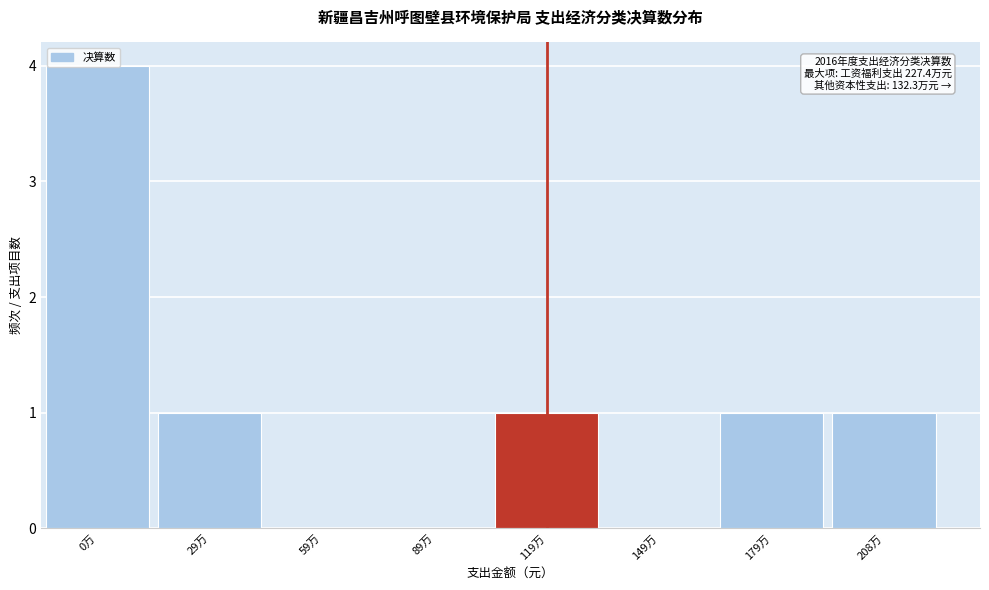

Between 0万 and 29万, which is larger?

0万